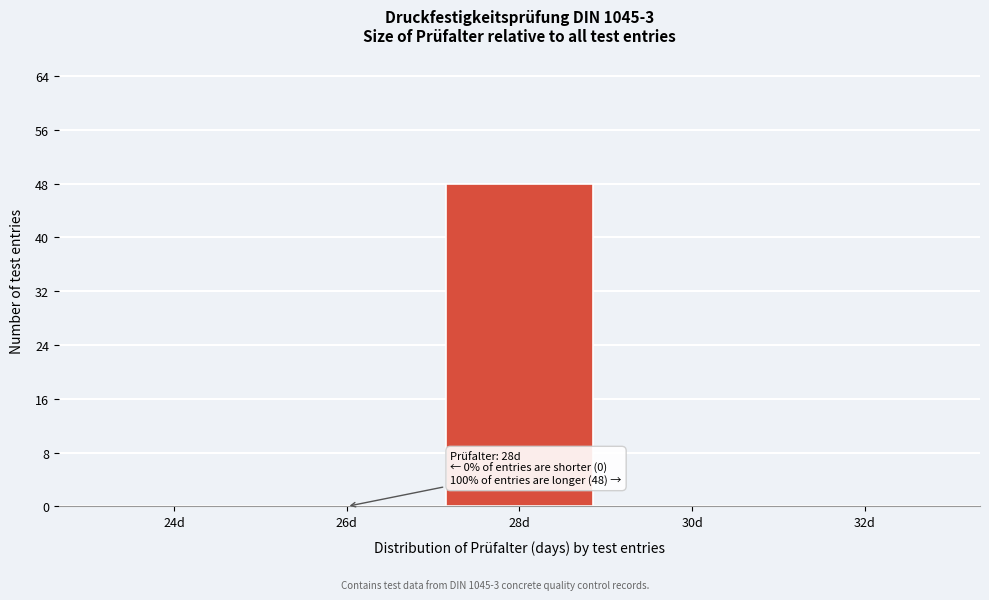

Reading right to left, transcribe all the data shown in this chart.

32d=0	30d=0	28d=48	26d=0	24d=0